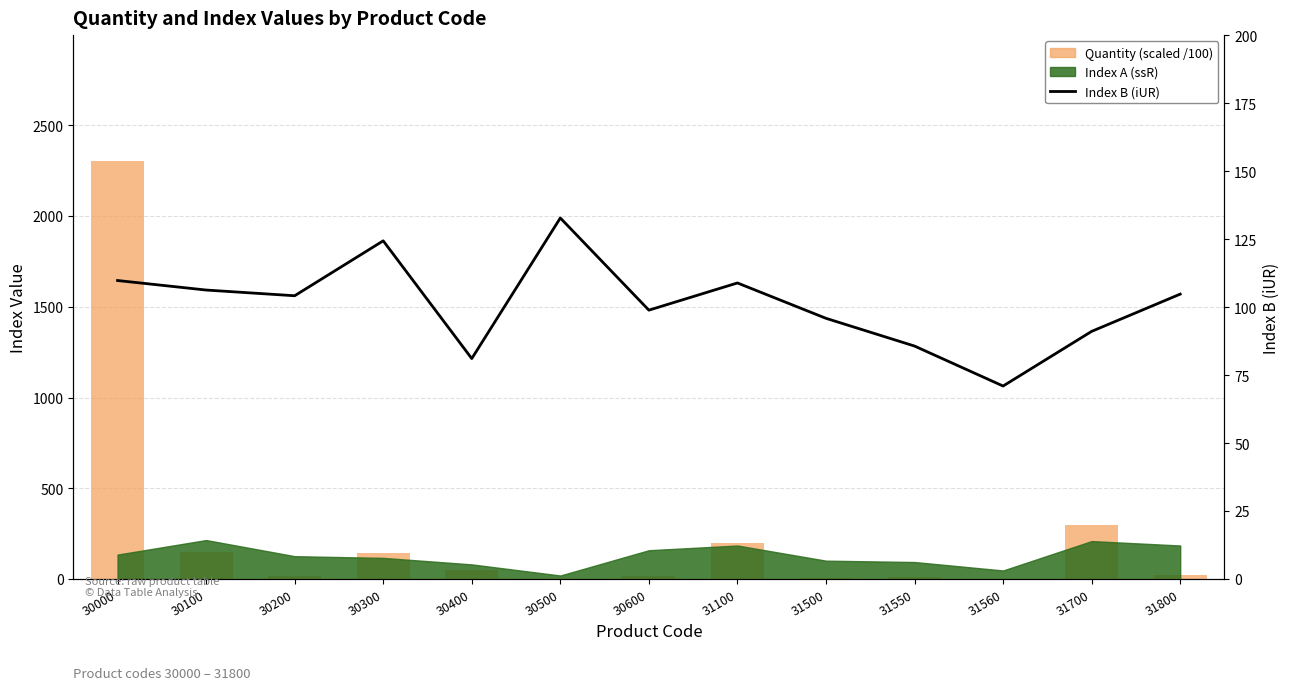

At which label does Index B (iUR) reach its peak?

30500